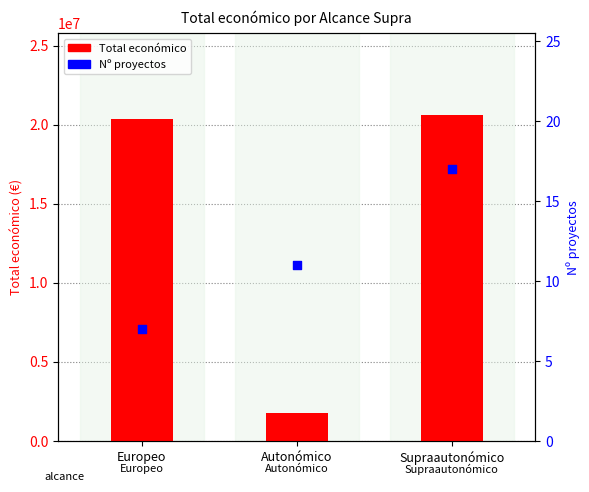

What is the total value across all series at Autonómico?

1756595